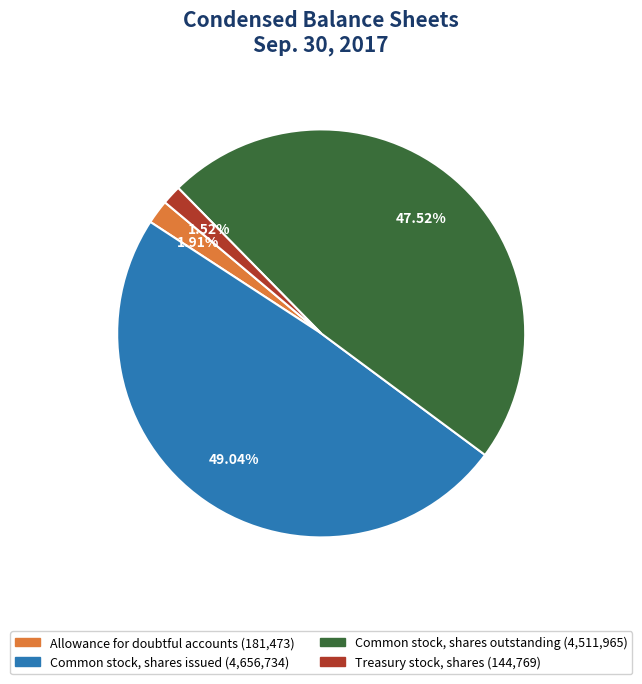

Between Allowance for doubtful accounts and Common stock, shares outstanding, which is larger?

Common stock, shares outstanding